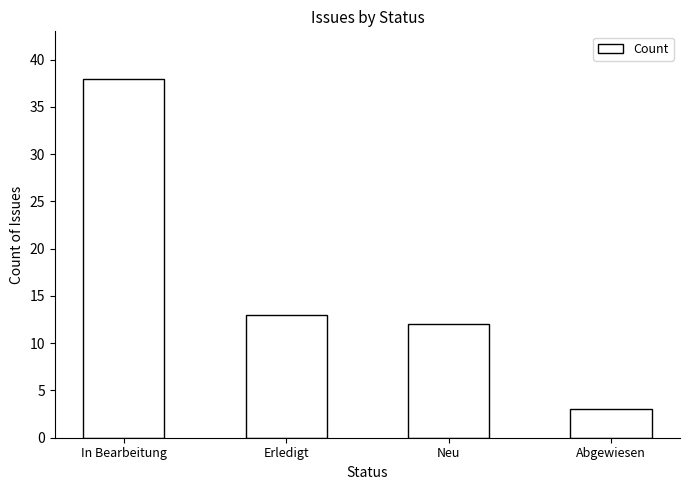

How many values are below 13?

2